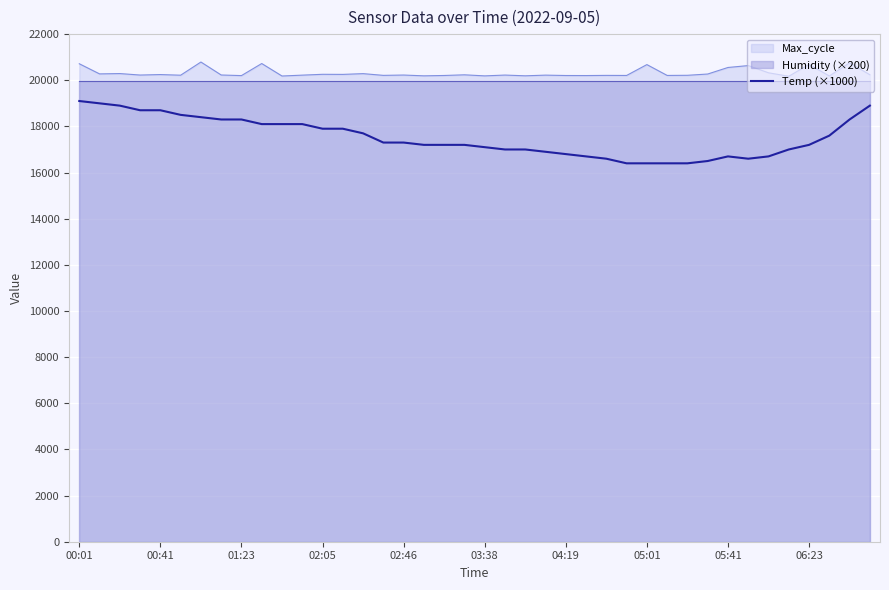

How many data points are less than 17300?

20